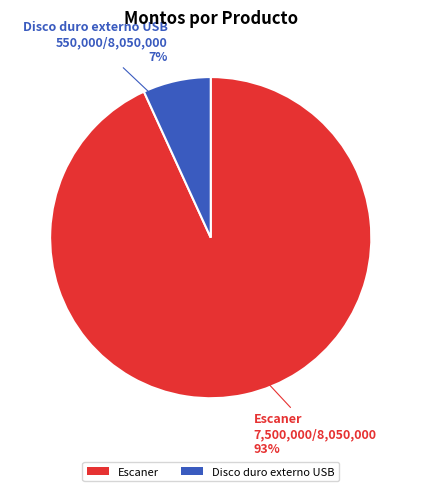

True or false: Disco duro externo USB accounts for 20% of the total.

False